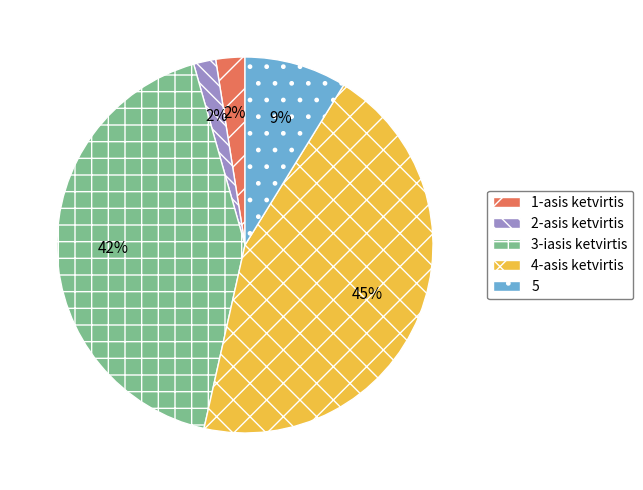

Is there any slice that represents more than half of the pie?

No